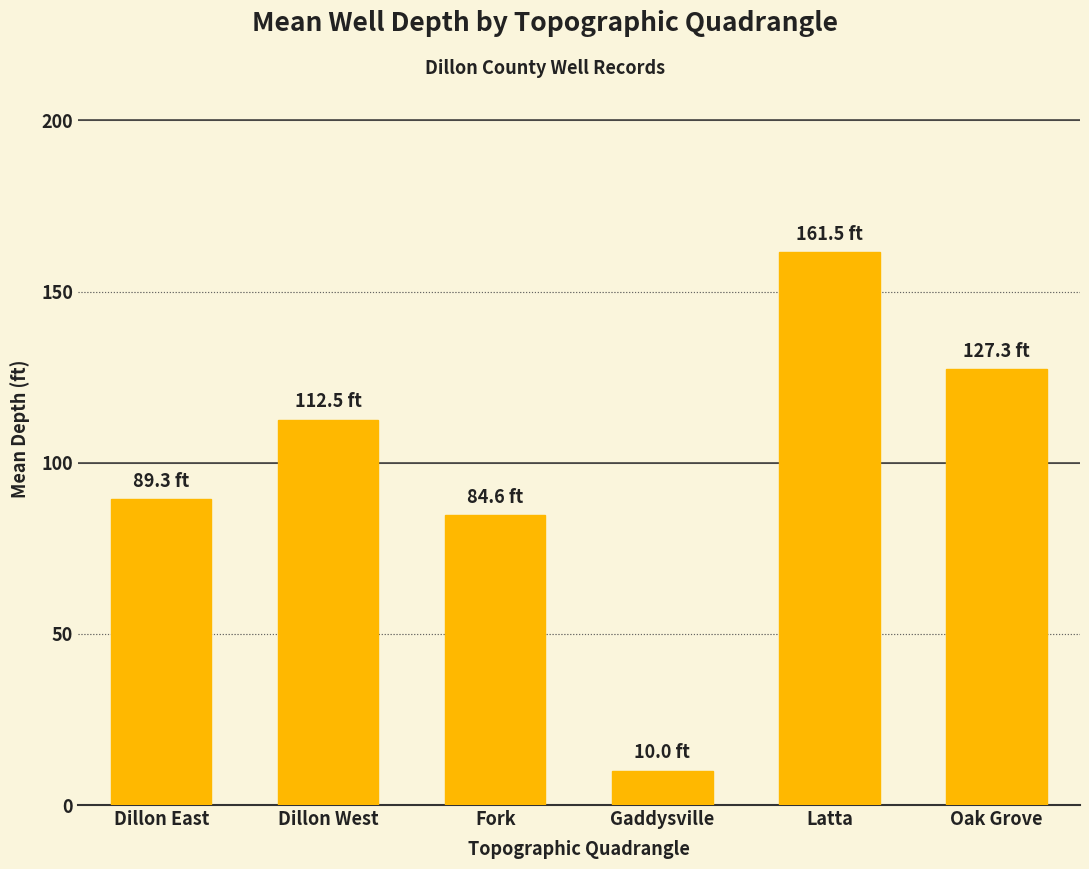

Which has a higher value, Oak Grove or Dillon East?

Oak Grove